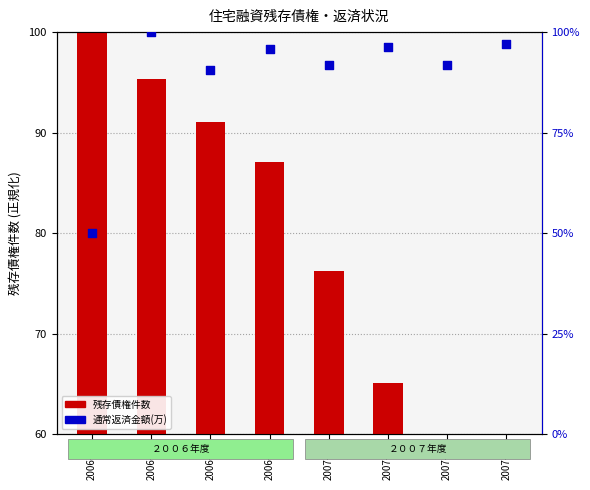

Which series has the largest total across all categories?

通常返済金額(万)